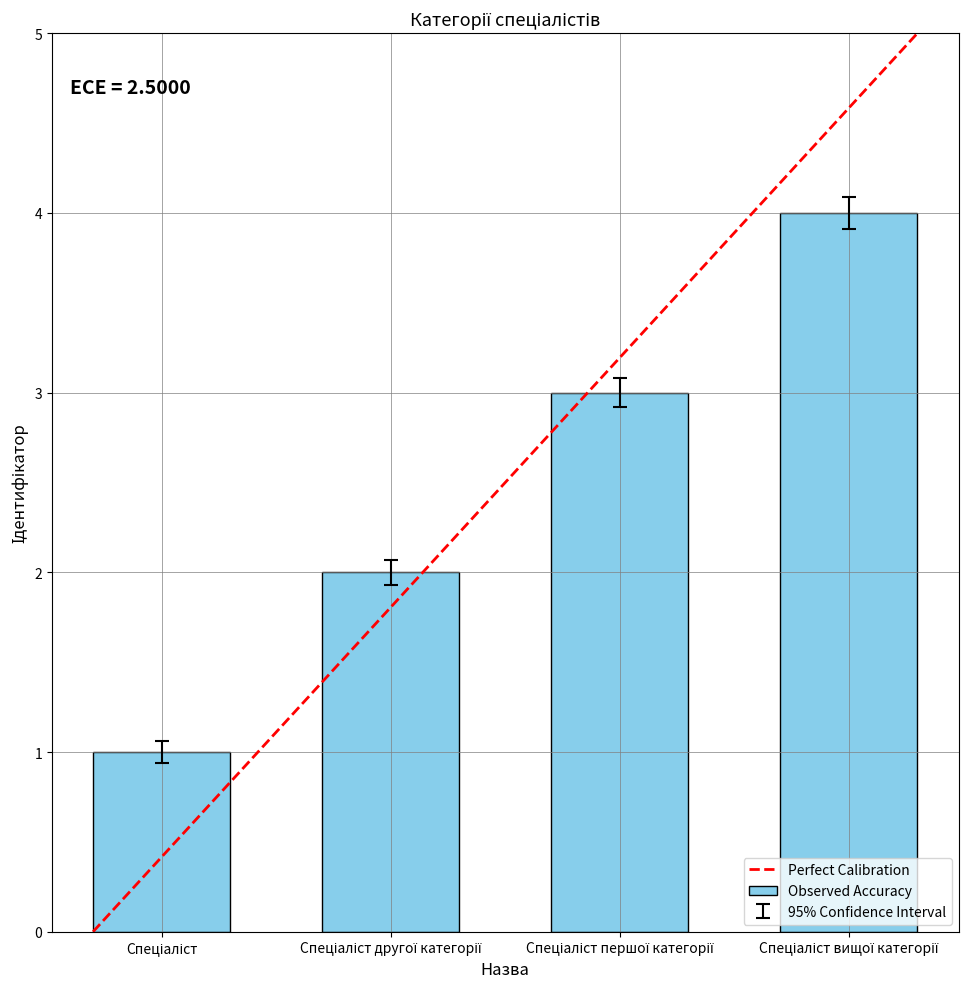

What is the sum of all values?

10